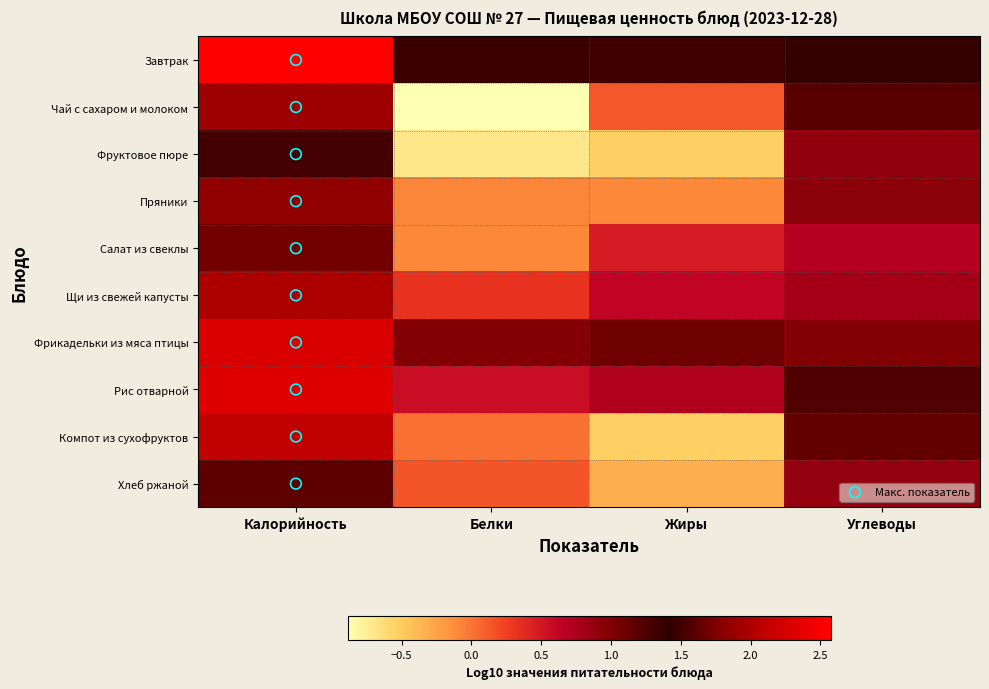

Reading left to right, transcribe all the data shown in this chart.

Завтрак: Калорийность=2.6	Белки=1.3	Жиры=1.3	Углеводы=1.4
Чай с сахаром и молоком: Калорийность=1.9	Белки=-0.9	Жиры=0.1	Углеводы=1.2
Фруктовое пюре: Калорийность=1.5	Белки=-0.7	Жиры=-0.5	Углеводы=0.9
Пряники: Калорийность=1.8	Белки=-0.1	Жиры=-0.1	Углеводы=0.9
Салат из свеклы: Калорийность=1.7	Белки=-0.1	Жиры=0.5	Углеводы=0.7
Щи из свежей капусты: Калорийность=2.0	Белки=0.3	Жиры=0.6	Углеводы=0.8
Фрикадельки из мяса птицы: Калорийность=2.3	Белки=1.0	Жиры=1.1	Углеводы=1.0
Рис отварной: Калорийность=2.3	Белки=0.6	Жиры=0.7	Углеводы=1.6
Компот из сухофруктов: Калорийность=2.1	Белки=0.0	Жиры=-0.5	Углеводы=1.6
Хлеб ржаной: Калорийность=1.6	Белки=0.1	Жиры=-0.3	Углеводы=0.9